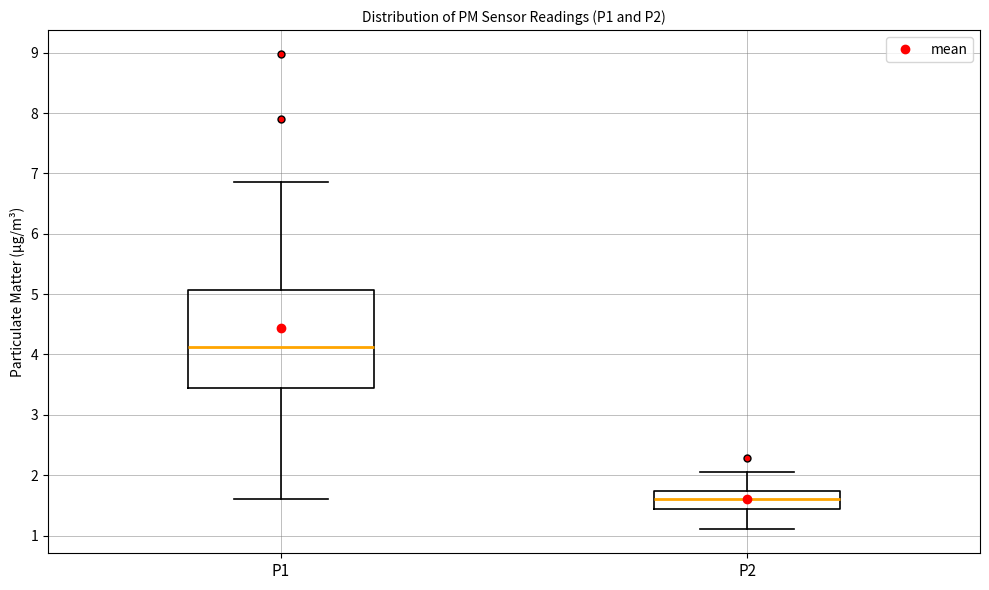

Which box is the tallest, from its lower edge to its upper edge?

P1